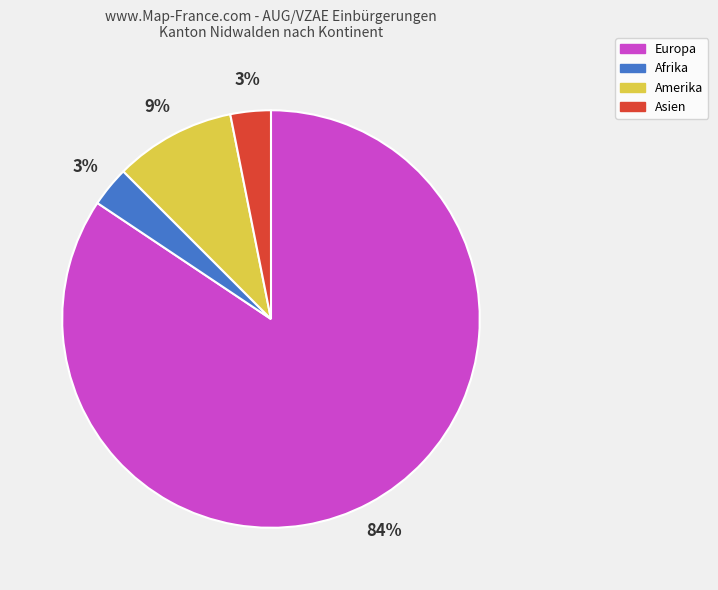

Between Amerika and Afrika, which is larger?

Amerika